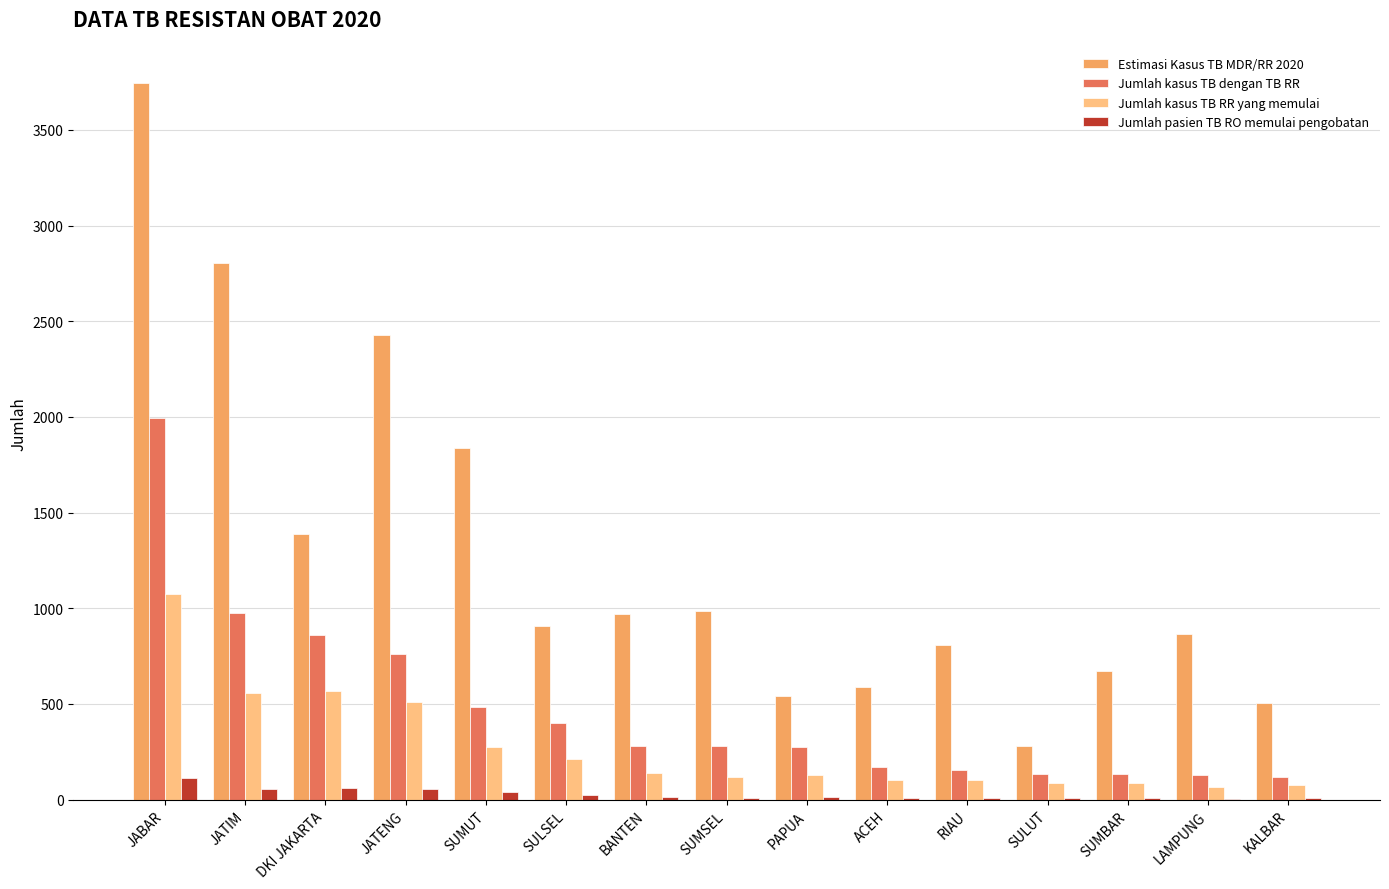

What is the average value of the Jumlah kasus TB dengan TB RR series?

476.1